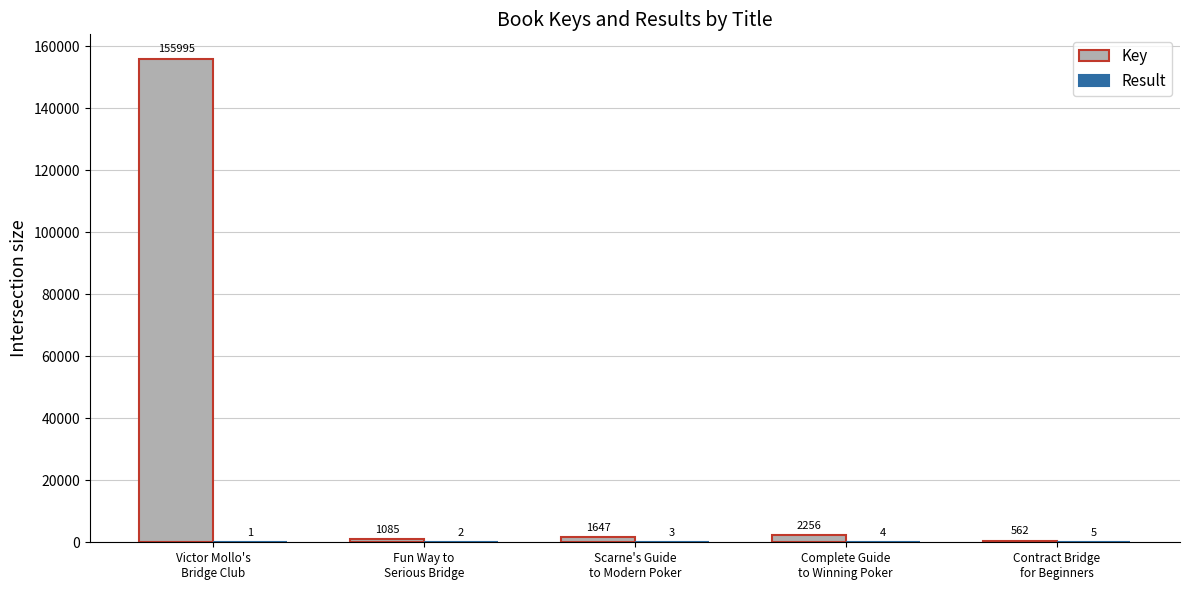

Which series has the largest total across all categories?

Key